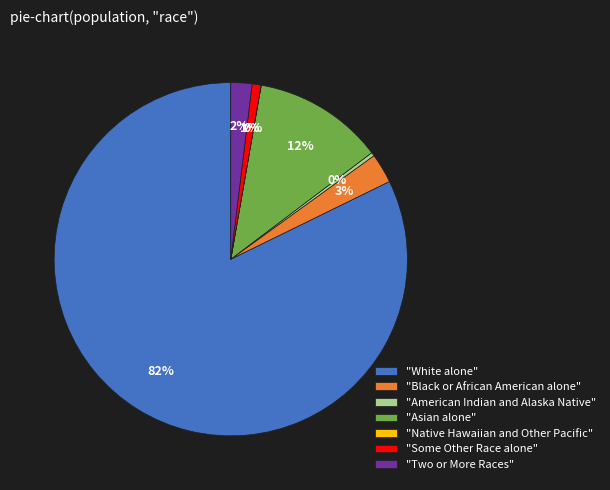

To the nearest percent, what is the difference between the largest and smallest slice percentages?

82%